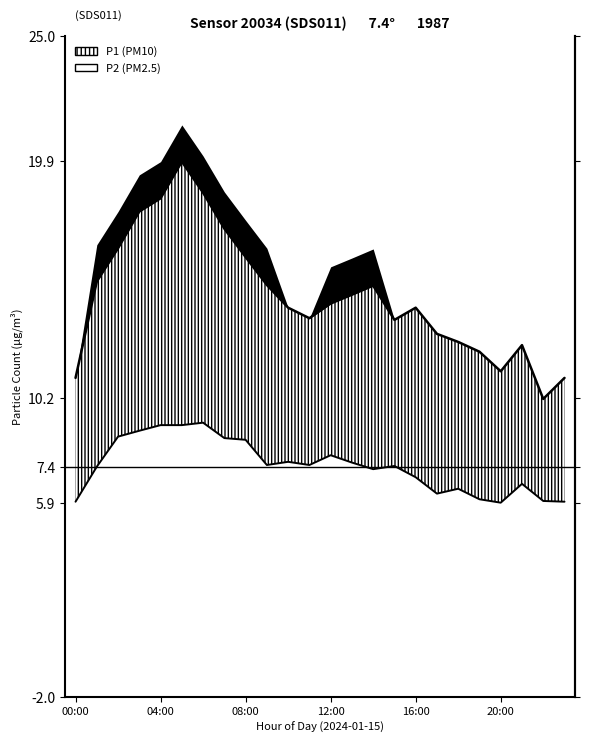

Which series has the largest total across all categories?

P1 line